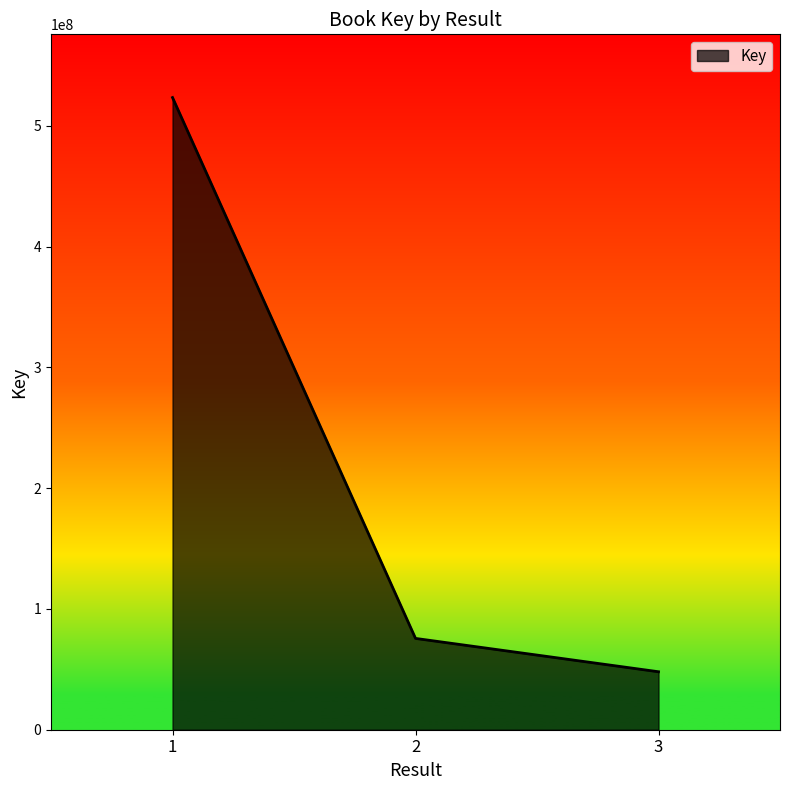

Between 3 and 1, which is larger?

1